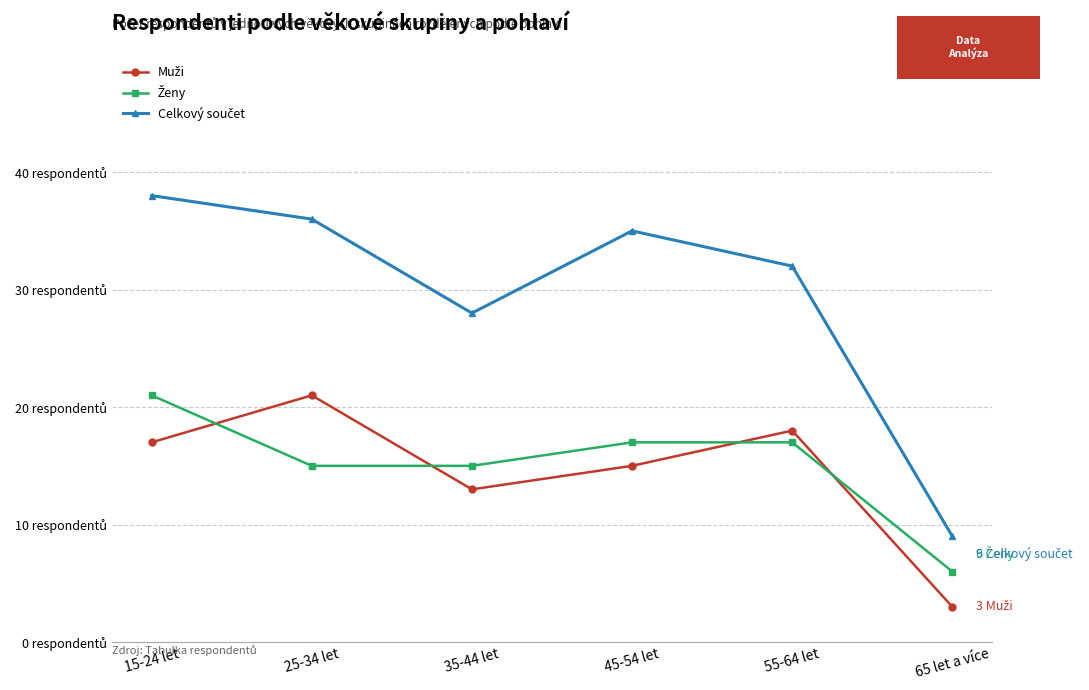

Does the chart have visible grid lines?

Yes